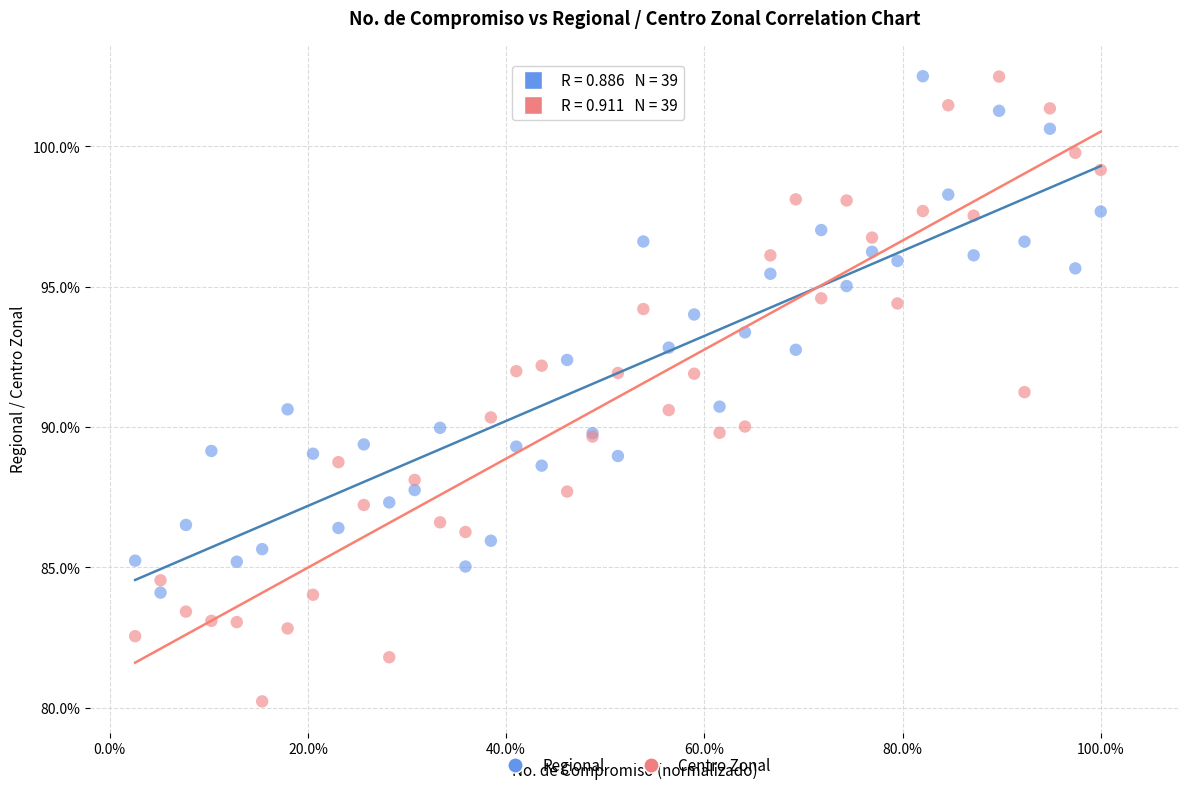

What are all the series names shown in the legend?

Regional, Centro Zonal